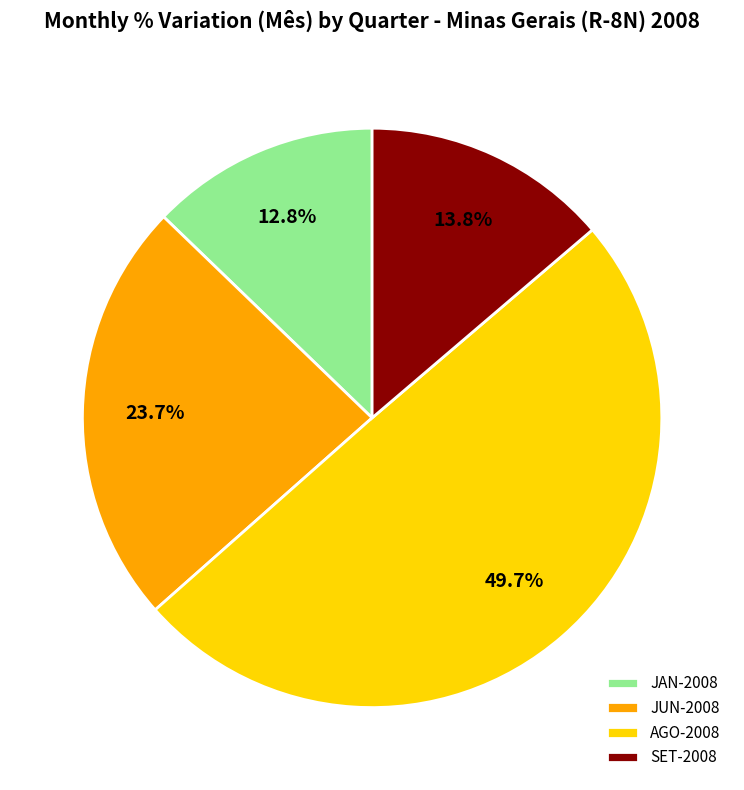

Rank the categories by value from lowest to highest.

JAN-2008, SET-2008, JUN-2008, AGO-2008